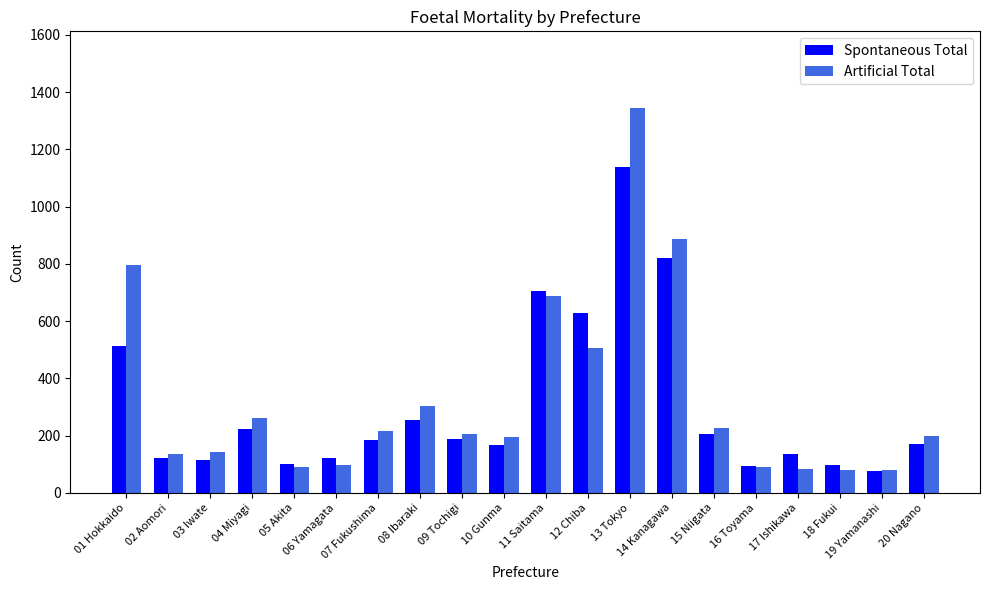

What is the value of the Artificial Total bar at the 9th from the left?

206